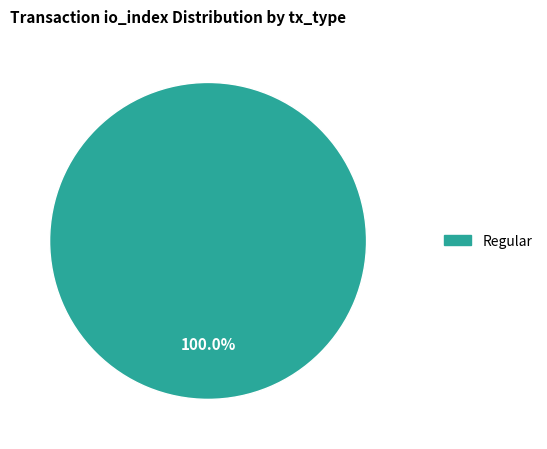

Which slice represents more than half of the pie?

Regular